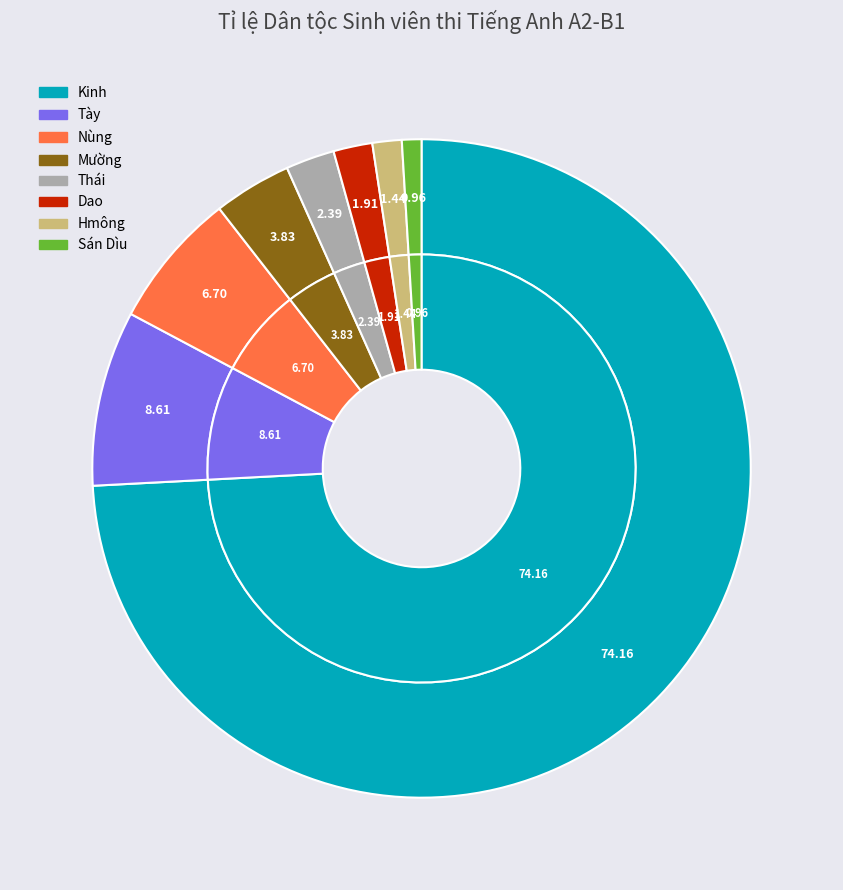

How much of the chart is everything except Dao?

98.1%